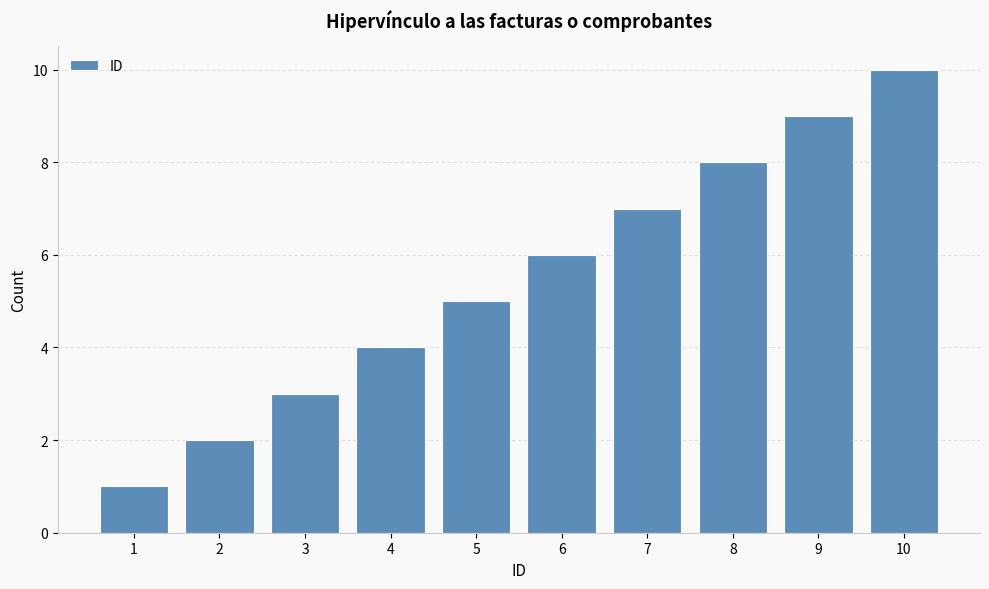

How many data points does each series have?

10